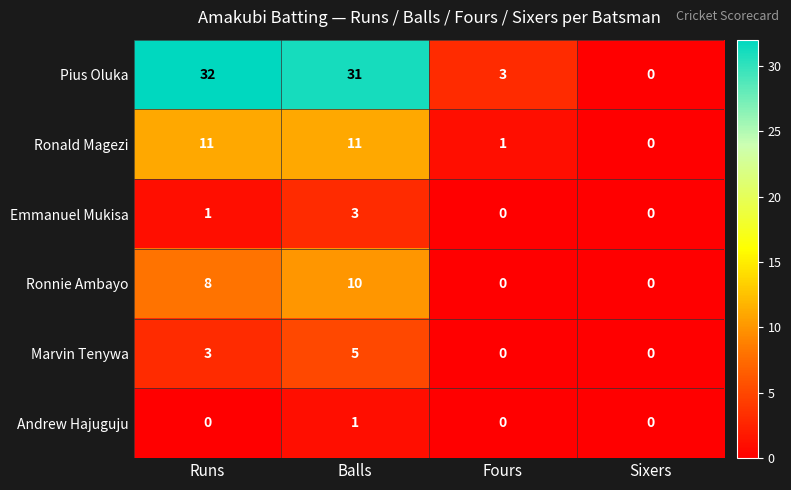

Reading right to left, transcribe all the data shown in this chart.

Pius Oluka: 0	3	31	32
Ronald Magezi: 0	1	11	11
Emmanuel Mukisa: 0	0	3	1
Ronnie Ambayo: 0	0	10	8
Marvin Tenywa: 0	0	5	3
Andrew Hajuguju: 0	0	1	0